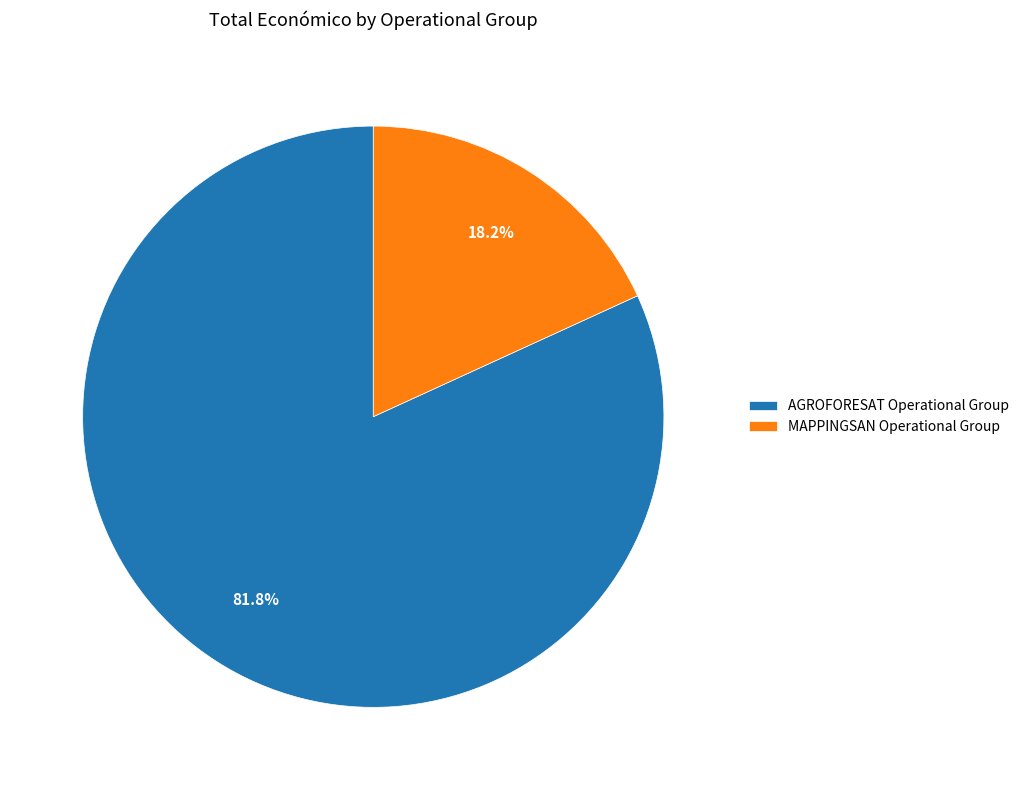

To the nearest percent, what portion does AGROFORESAT Operational Group represent?

82%